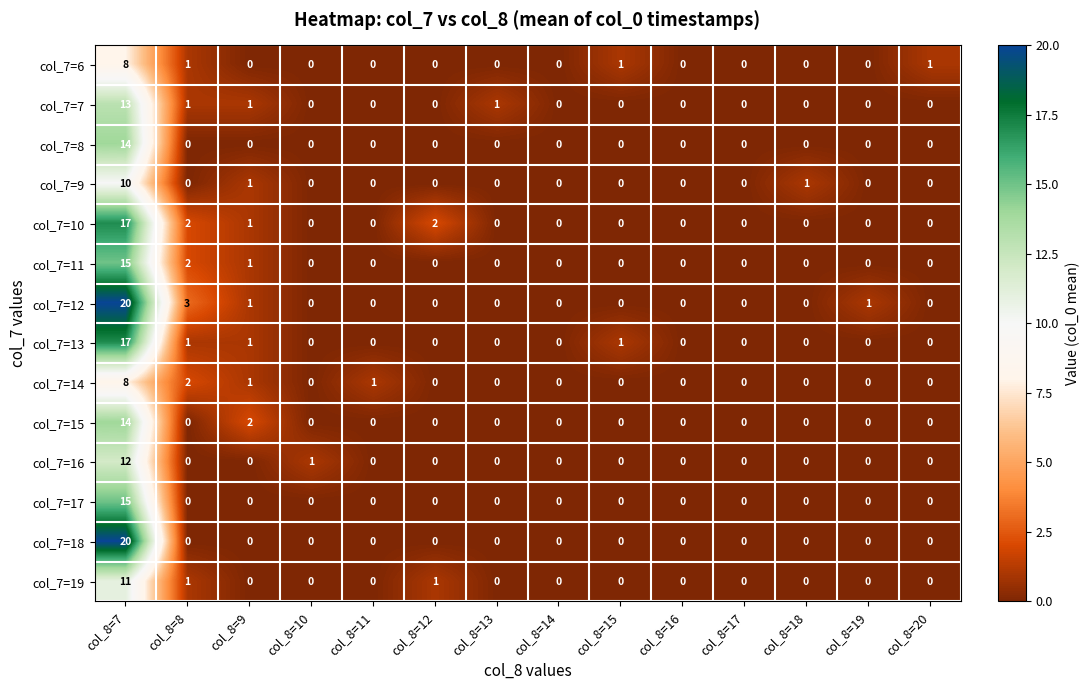

At which category is the sum across all series the highest?

col_8=7